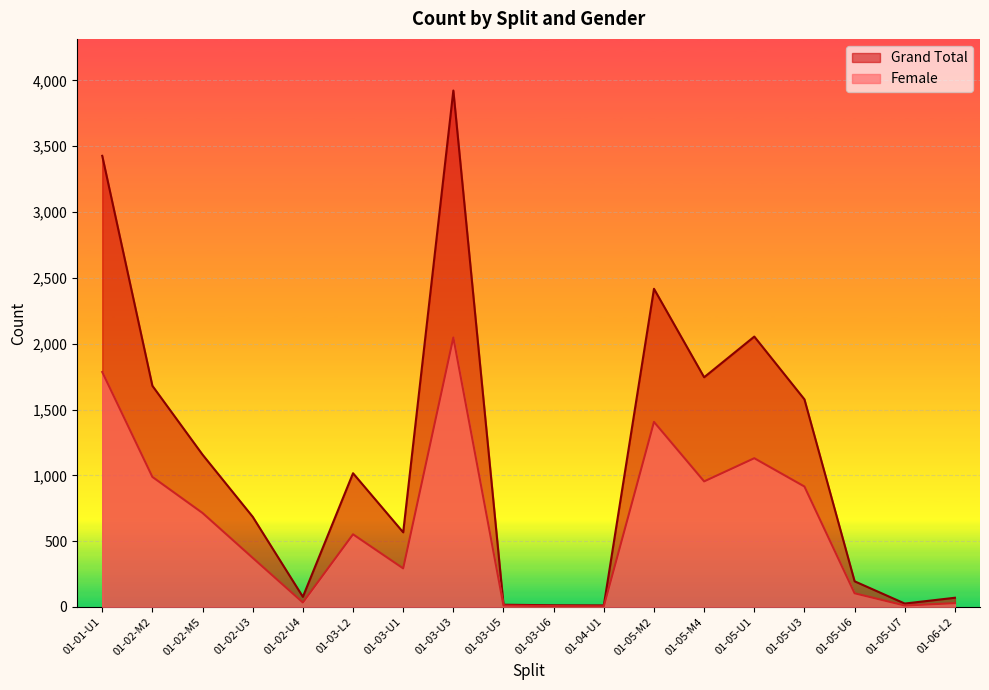

What is the difference between the maximum and minimum values in the Female series?

2042